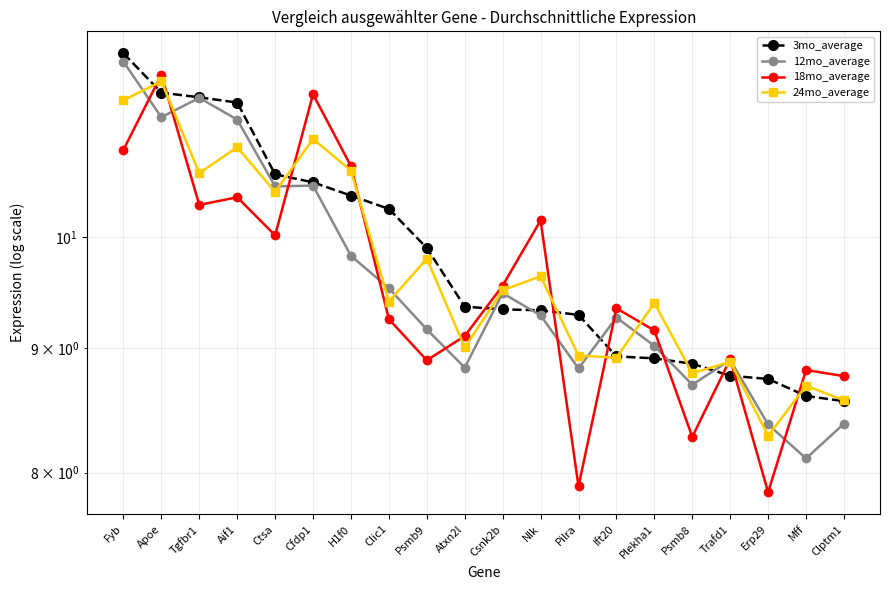

Is the value of 12mo_average at Cfdp1 greater than the value of 24mo_average at Cfdp1?

No